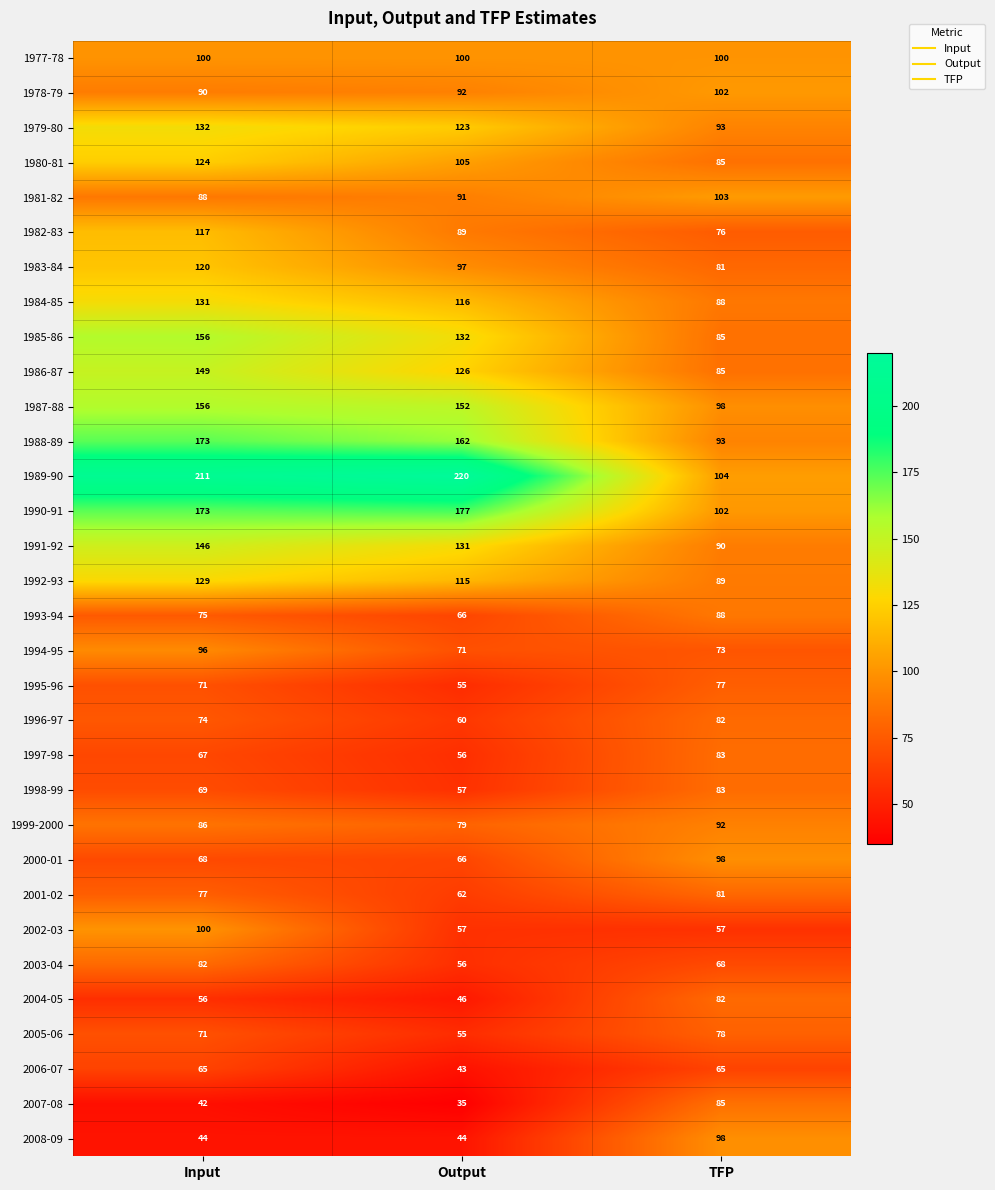

How many 2005-06 values are between 55 and 78?

3